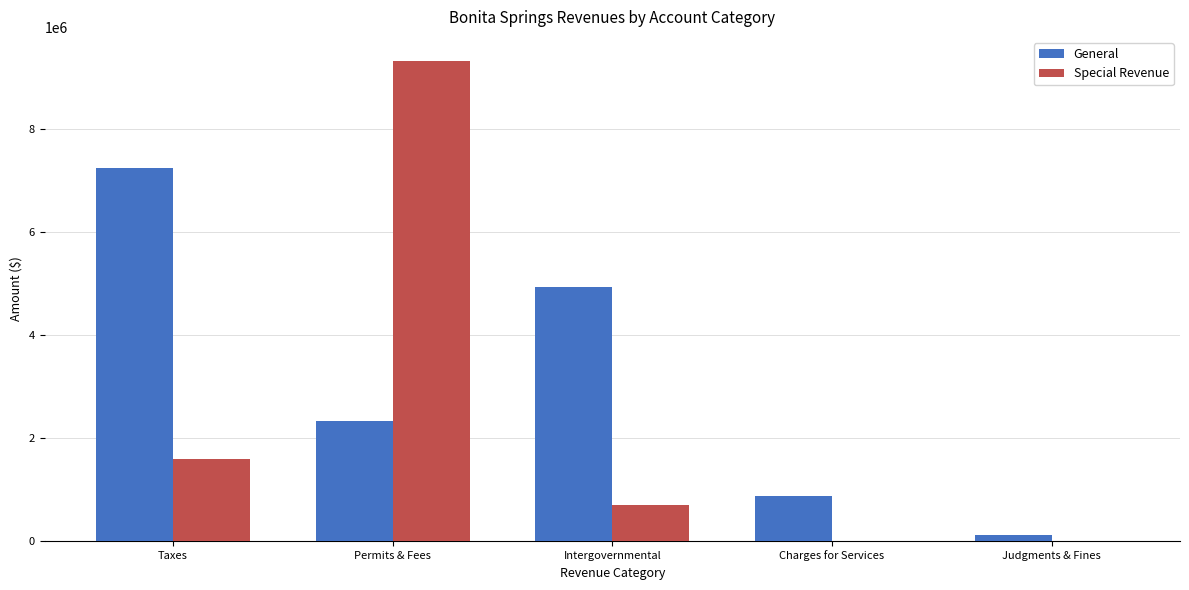

Count the number of data series in this chart.

2